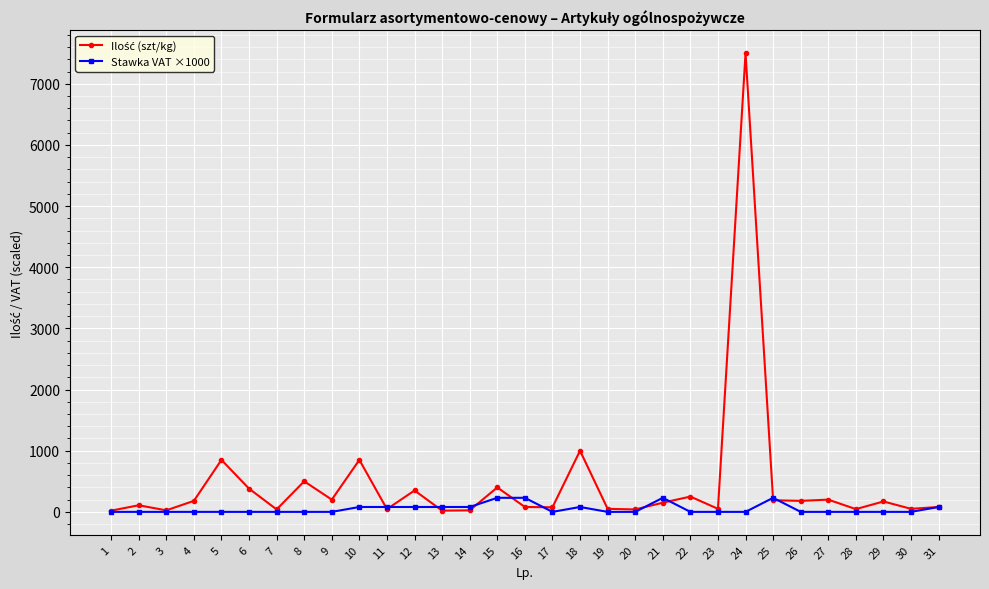

At which category is the sum across all series the highest?

24